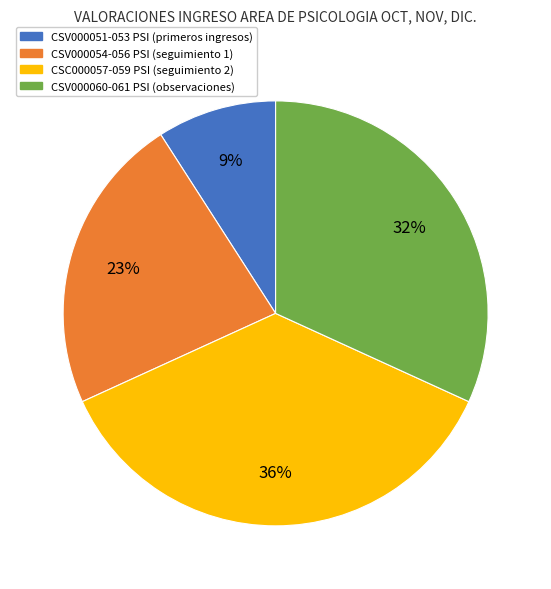

Does any single category account for the majority?

No